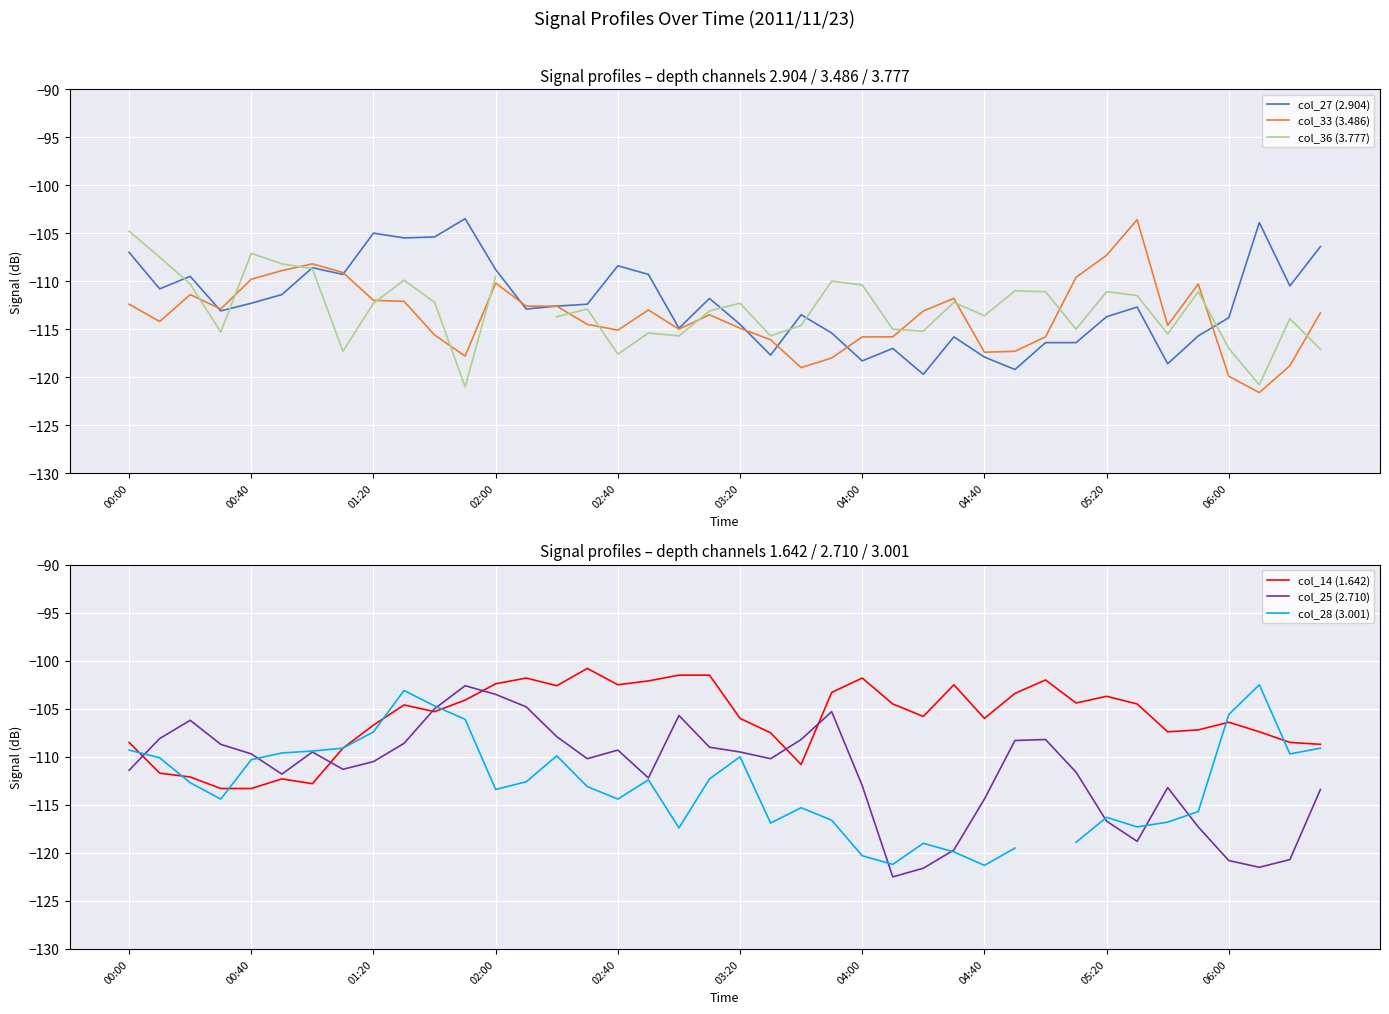

The value of col_25 (2.710) at 31 is -111.6. True or false?

True